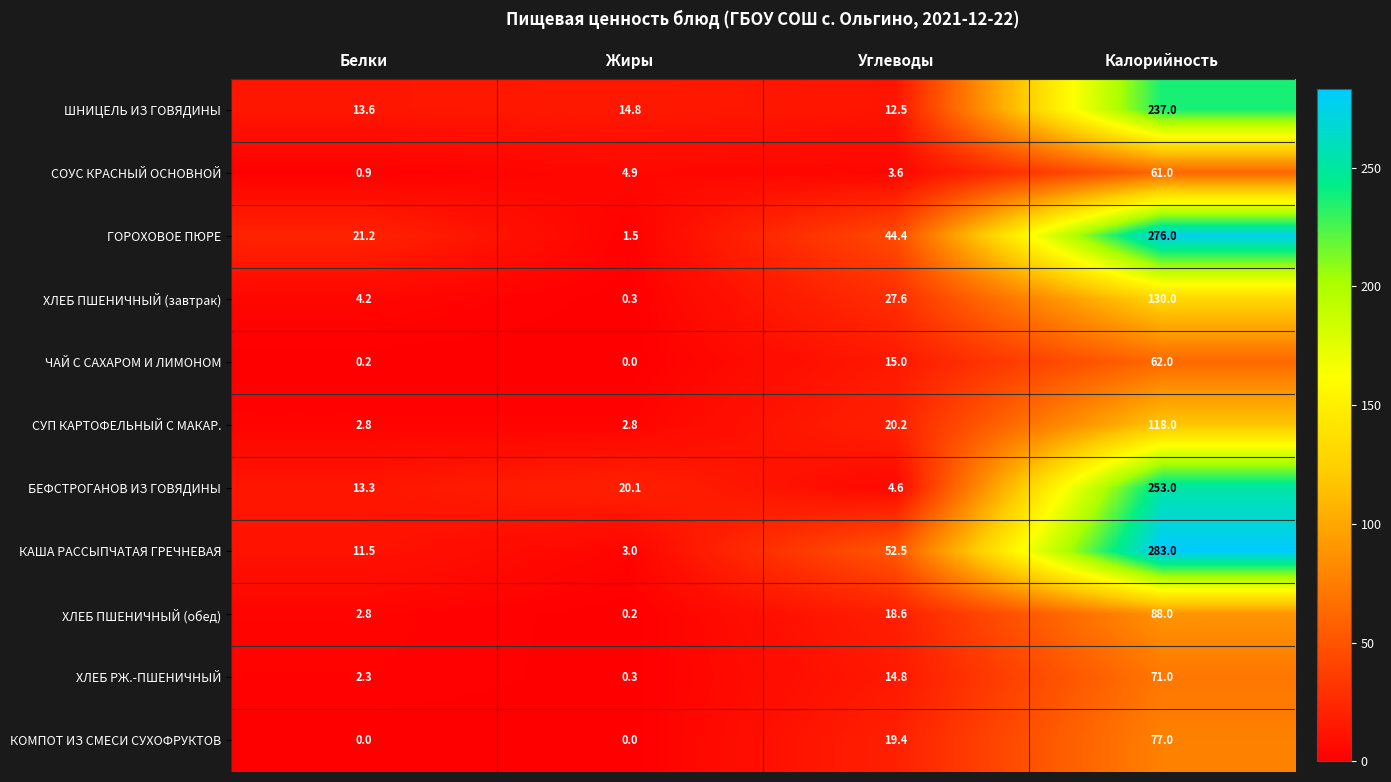

The value of ХЛЕБ ПШЕНИЧНЫЙ (завтрак) at Белки is 6.8. True or false?

False